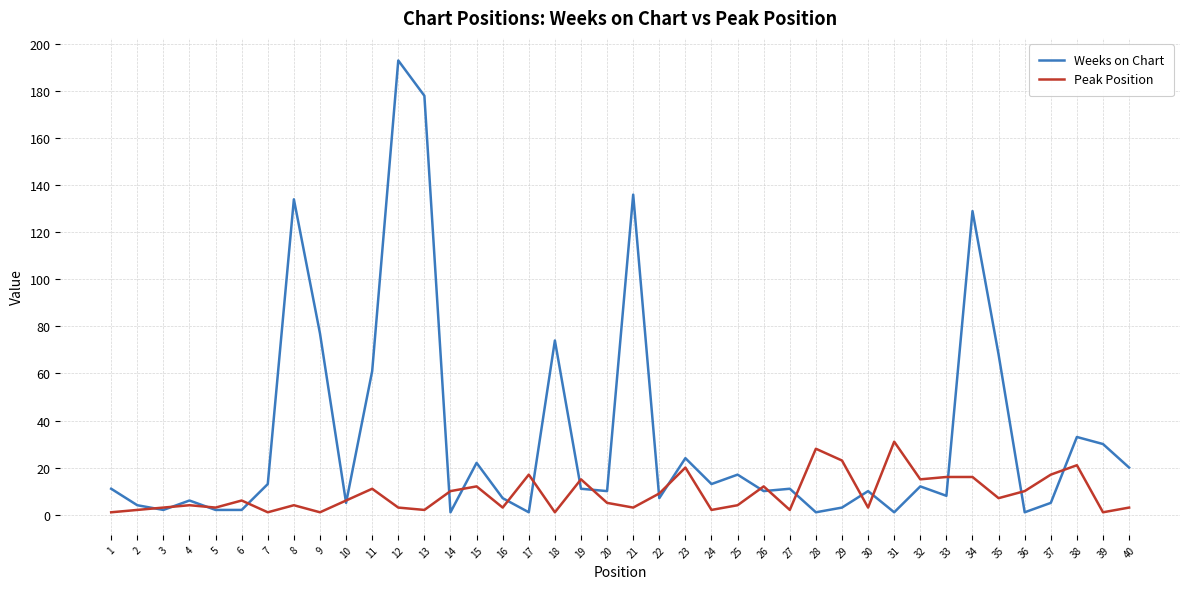

At 21, list the series in order from smallest to largest.

Peak Position, Weeks on Chart